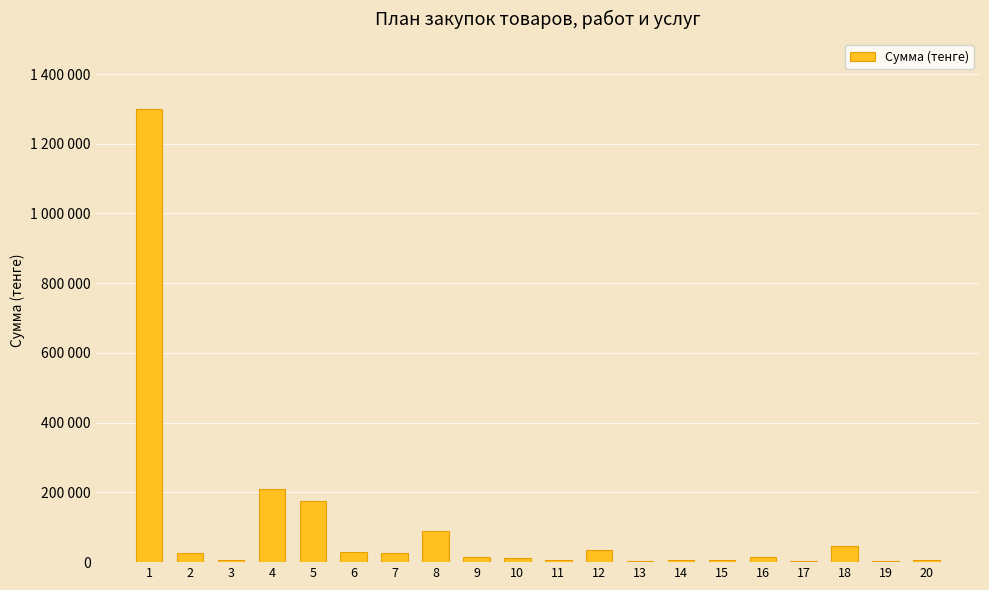

Read the value at 10, to the nearest 50.

12000